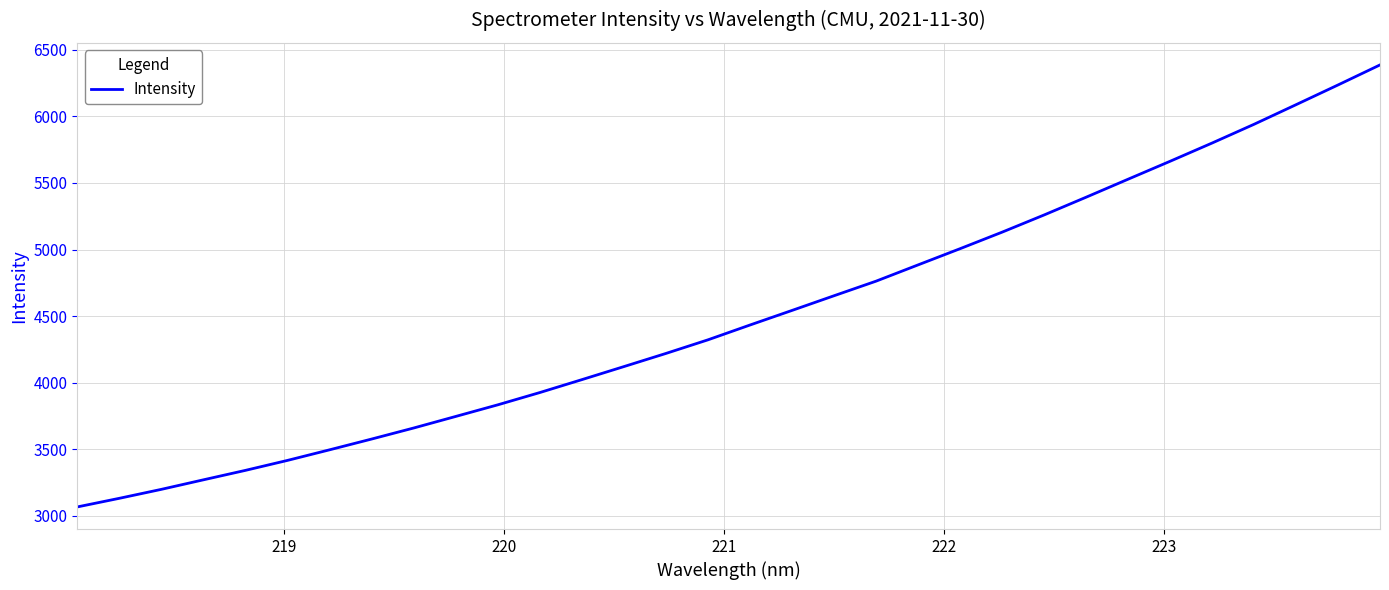

What is the minimum value shown in the chart?

3067.6